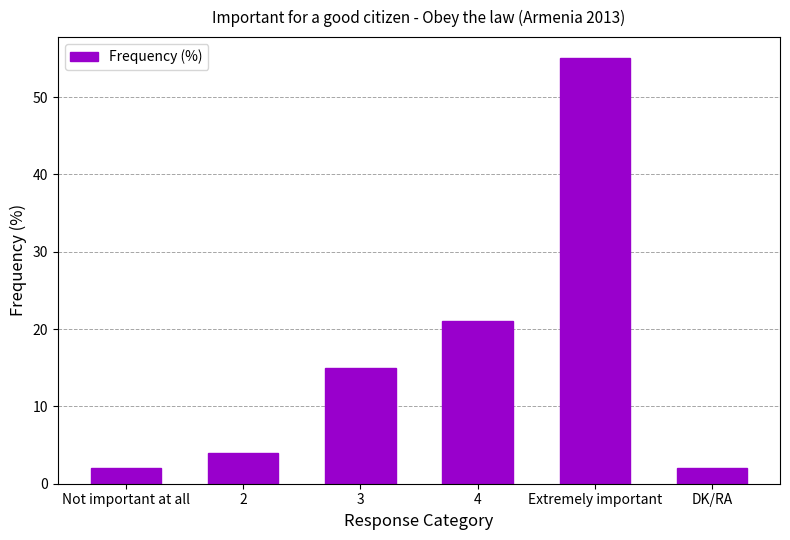

Between Extremely important and 2, which is larger?

Extremely important